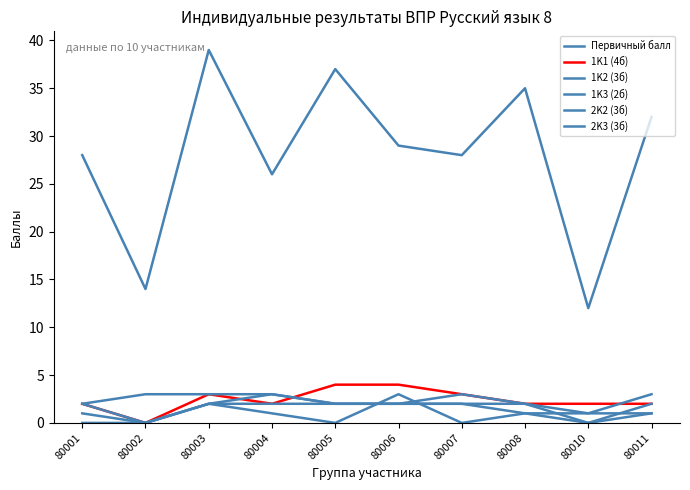

What is the difference between the maximum and minimum values in the Первичный балл series?

27